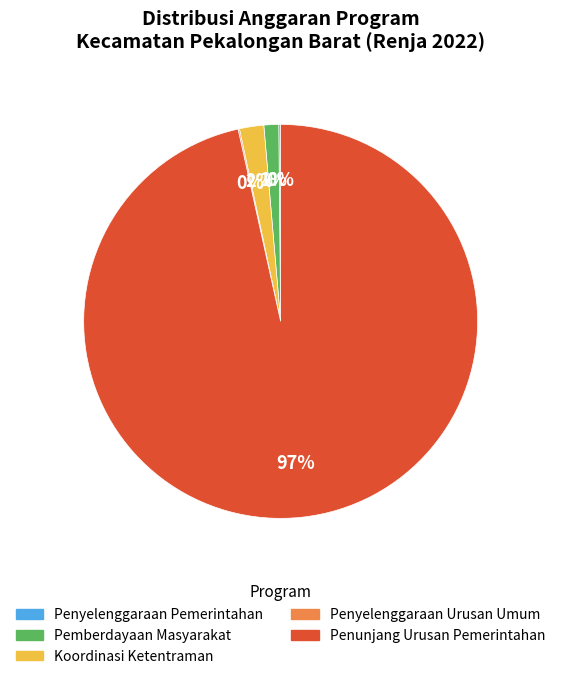

Which category has the biggest portion of the pie?

Penunjang Urusan Pemerintahan